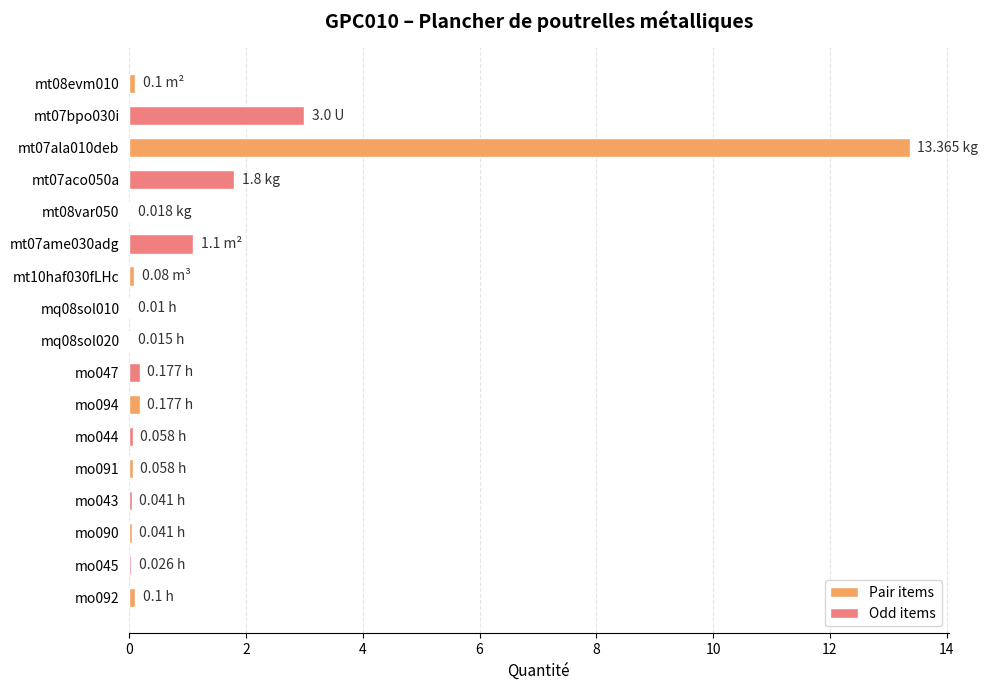

What is the value of the 3rd bar from the left?

13.4